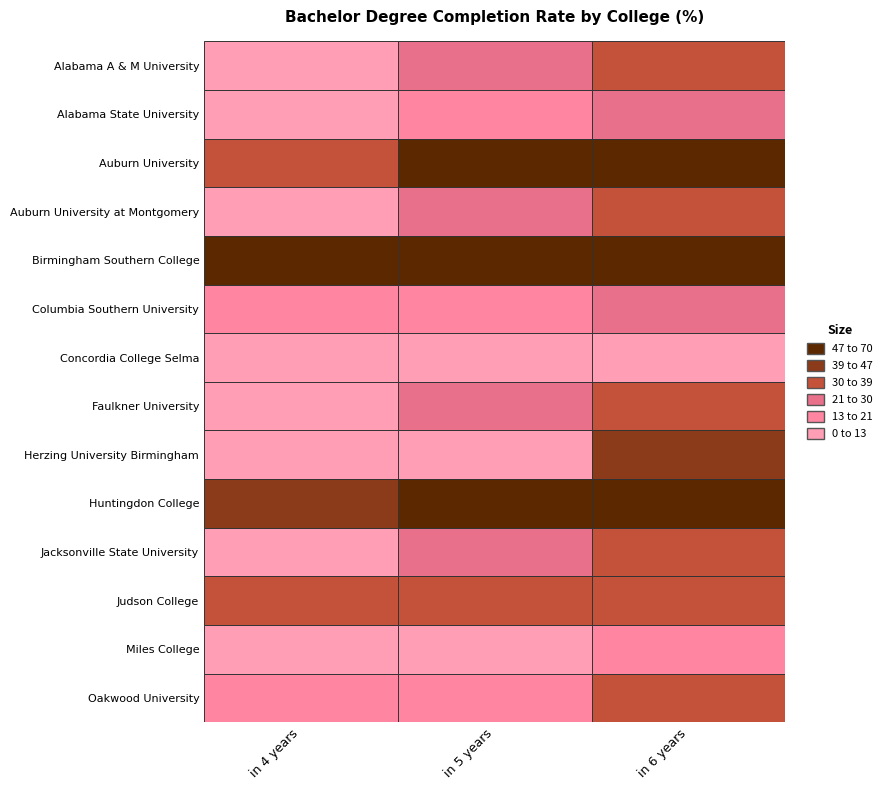

What is the total value across all series at in 5 years?

402